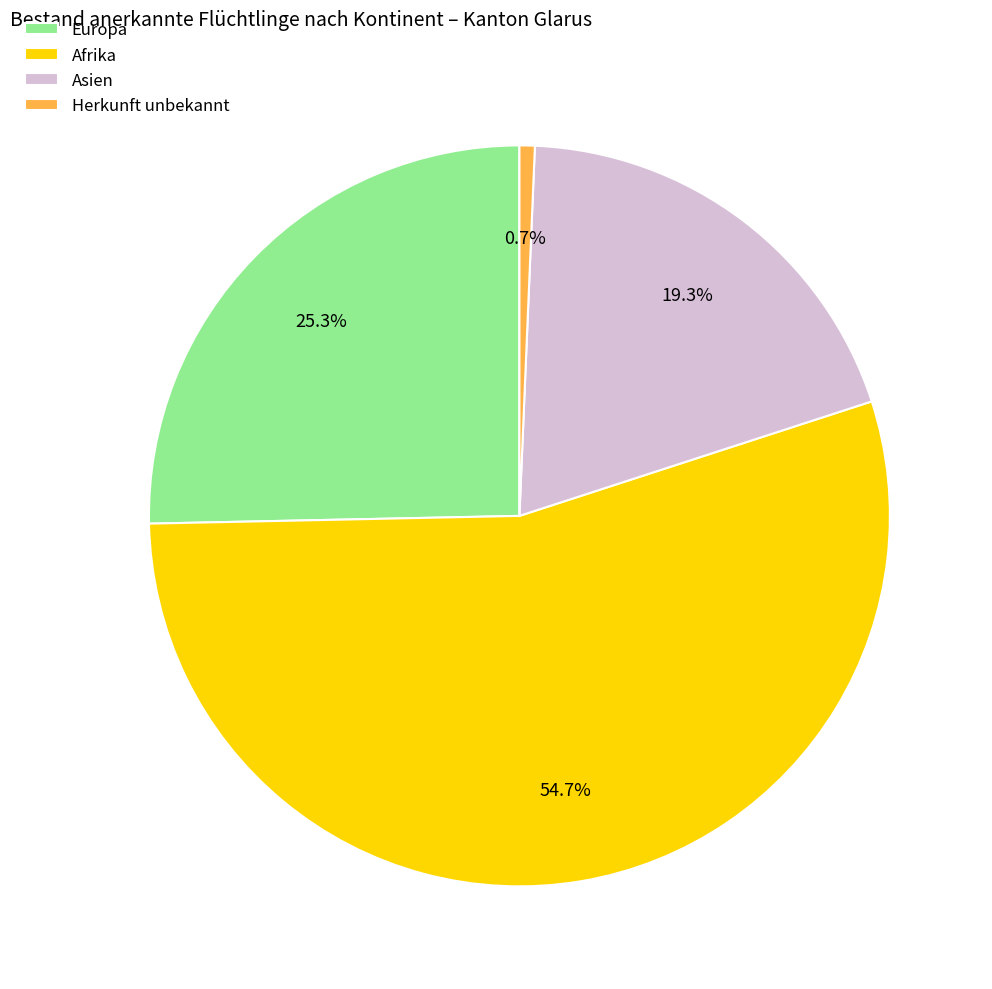

The Afrika slice represents 70% of the pie. True or false?

False